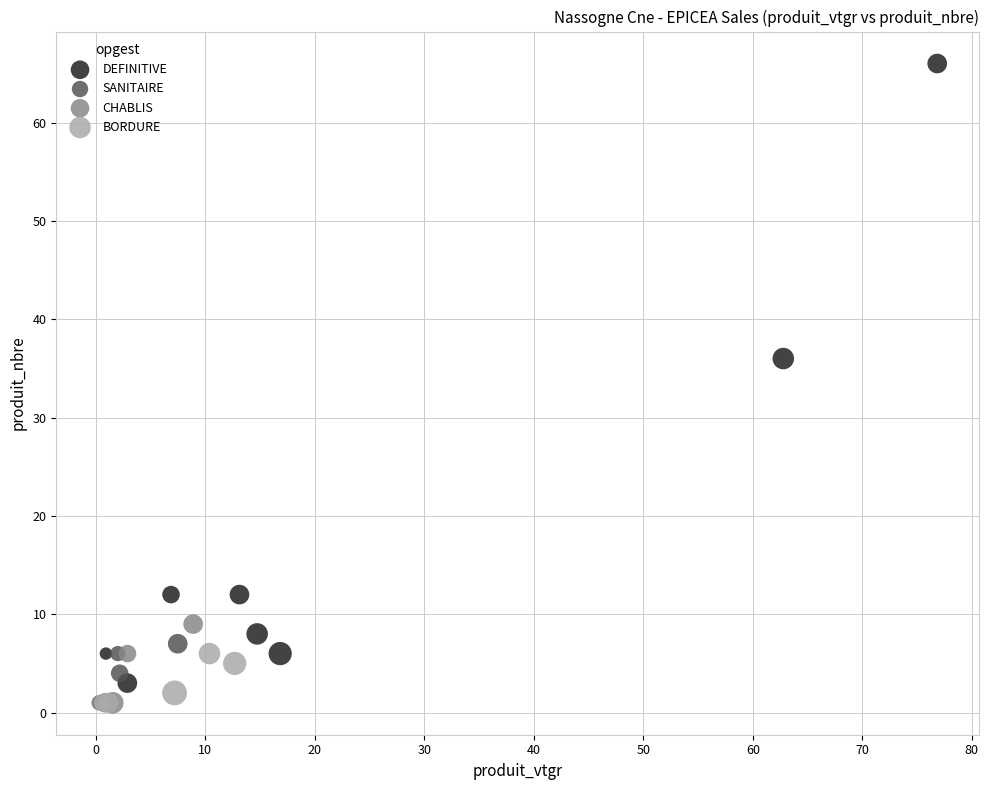

Which series contains the highest Y value?

DEFINITIVE